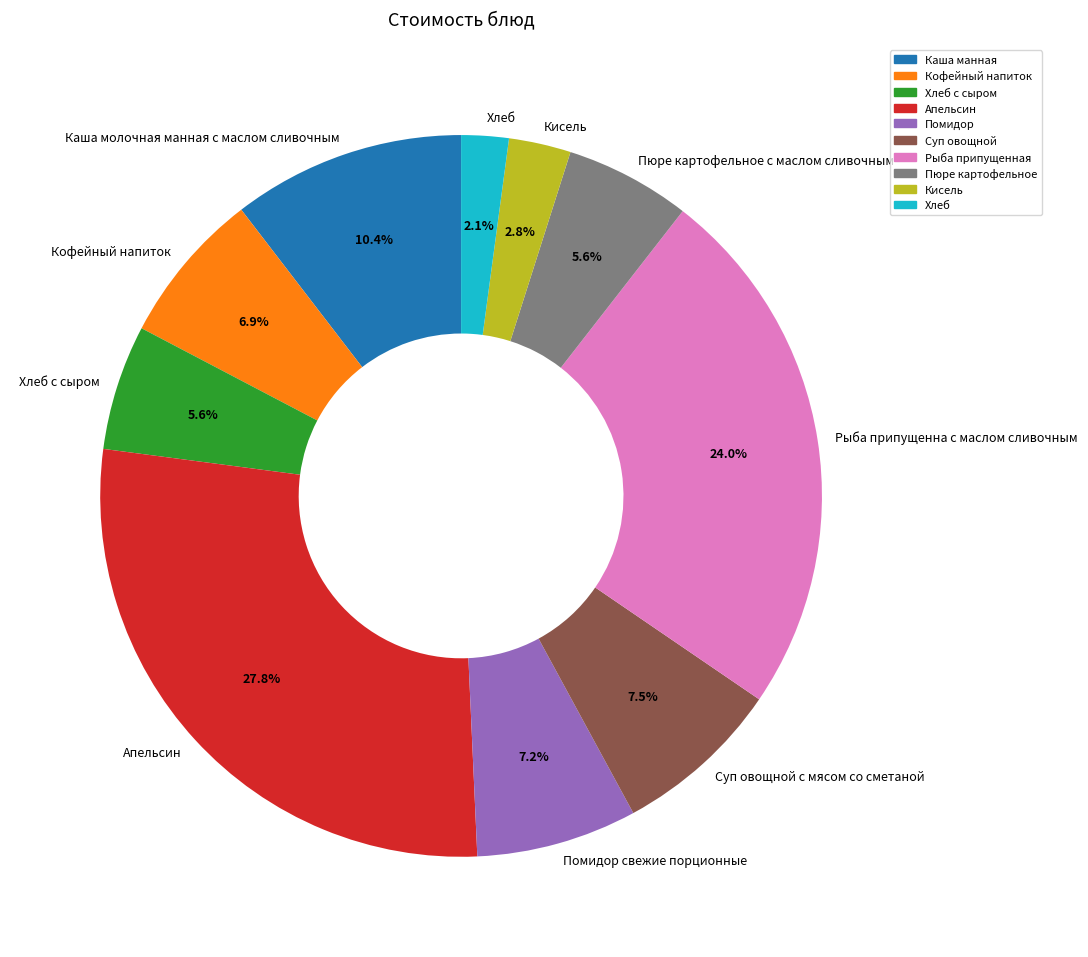

To the nearest percent, what is the average slice percentage?

10%